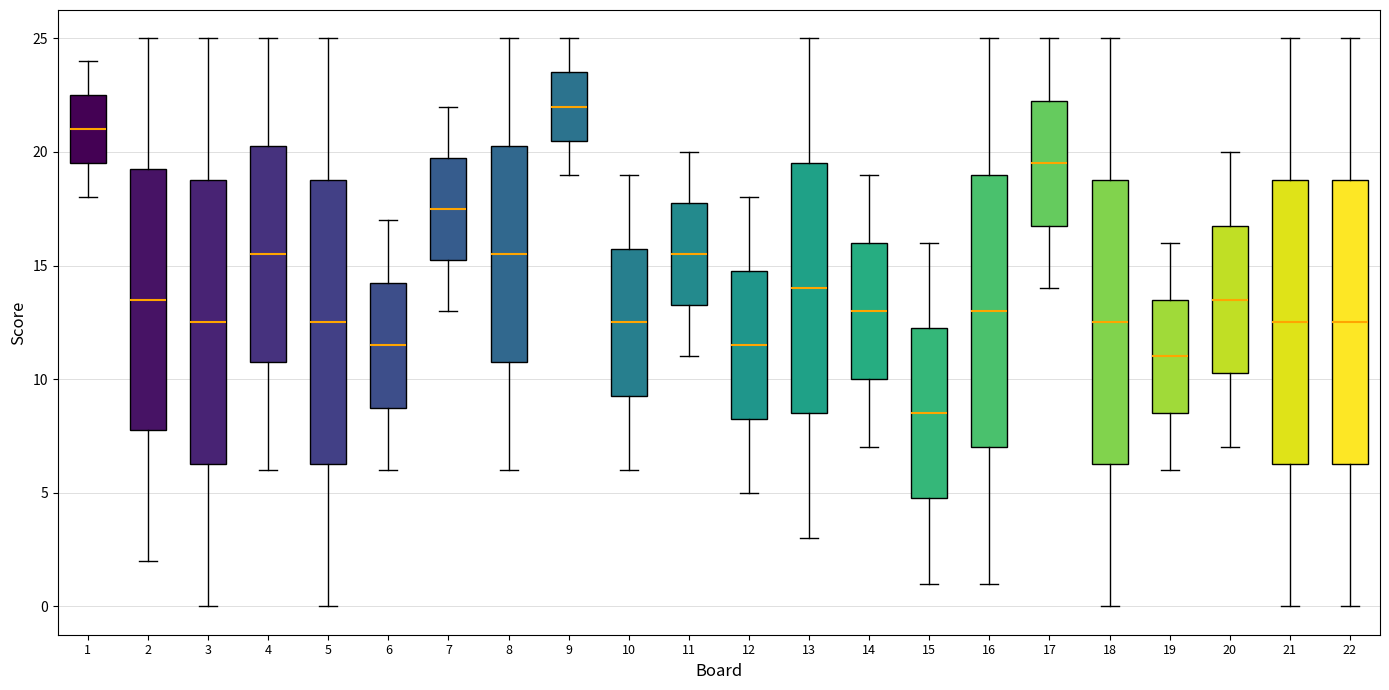

Where does the lower whisker of the box at x = 19 end on the y-axis? The values are not printed on the chart, so give them approximately, as read against the axis.

6.0